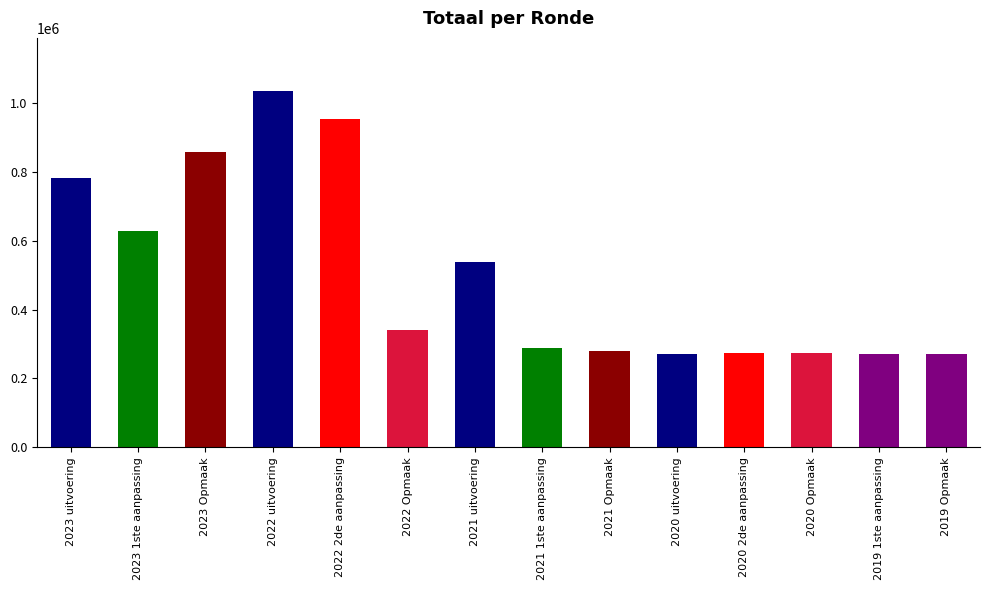

Approximately how many times larger is the value at 2021 1ste aanpassing compared to 2020 Opmaak?

1.0